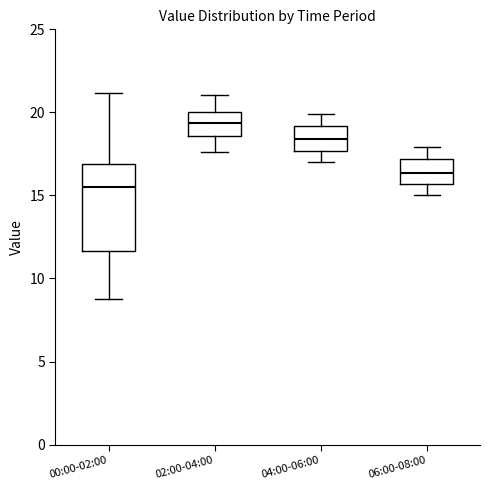

Reading left to right, transcribe this box plot: for each box, give where its median line is, the range the box spans, and where its two whiskers end, as read against the y-axis. The values are not printed on the chart, so give them approximately, as read against the axis.

00:00-02:00: median 15.5, box 11.5 to 17.0, whiskers 9.0 to 21.0
02:00-04:00: median 19.5, box 18.5 to 20.0, whiskers 17.5 to 21.0
04:00-06:00: median 18.5, box 17.5 to 19.0, whiskers 17.0 to 20.0
06:00-08:00: median 16.5, box 15.5 to 17.0, whiskers 15.0 to 18.0